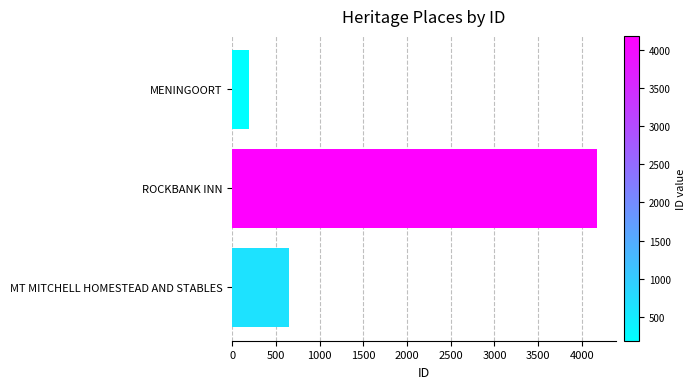

Reading bottom to top, list all the values displayed in this chart.

652	4178	193